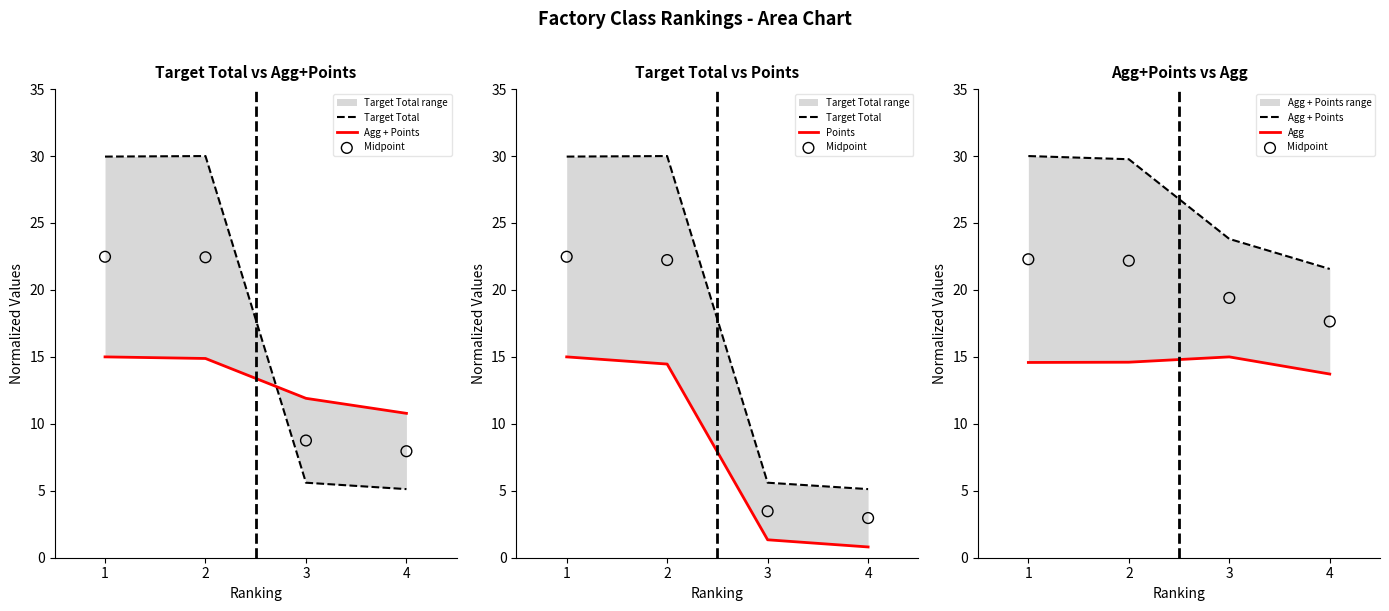

Is the value of Agg at 2 greater than the value of Agg + Points at 1?

No